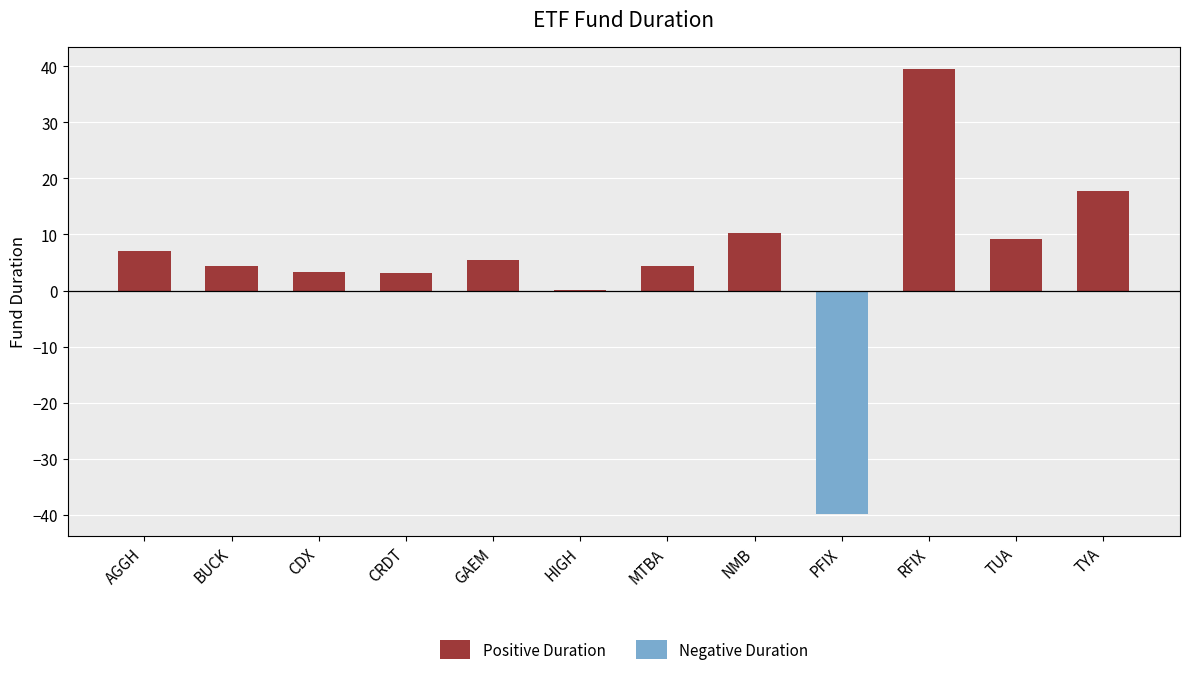

At which label is Positive Duration closest to 19?

TYA